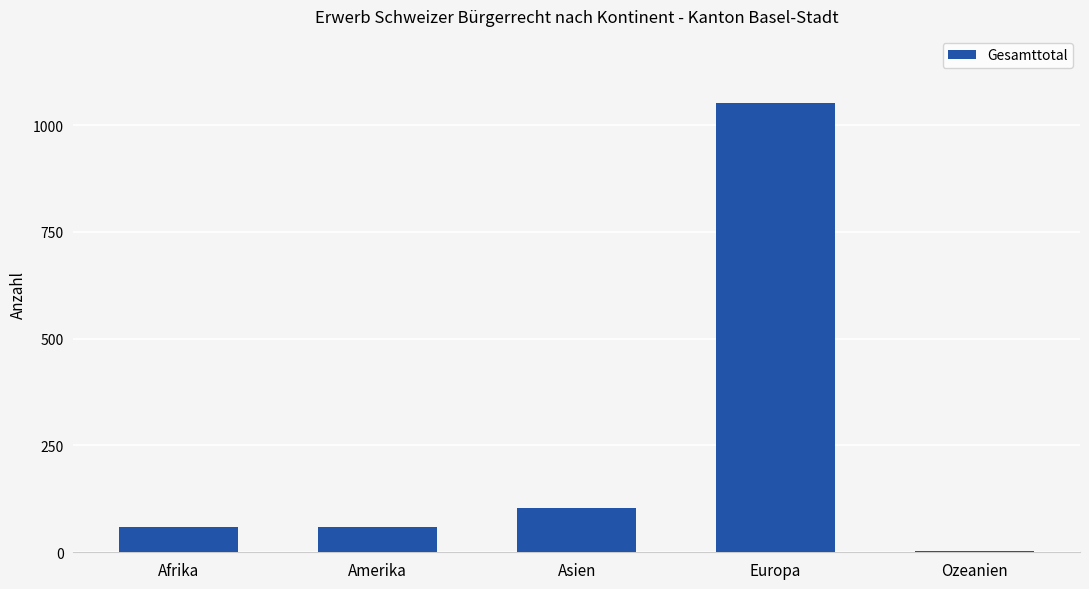

What is the greatest value displayed?

1051